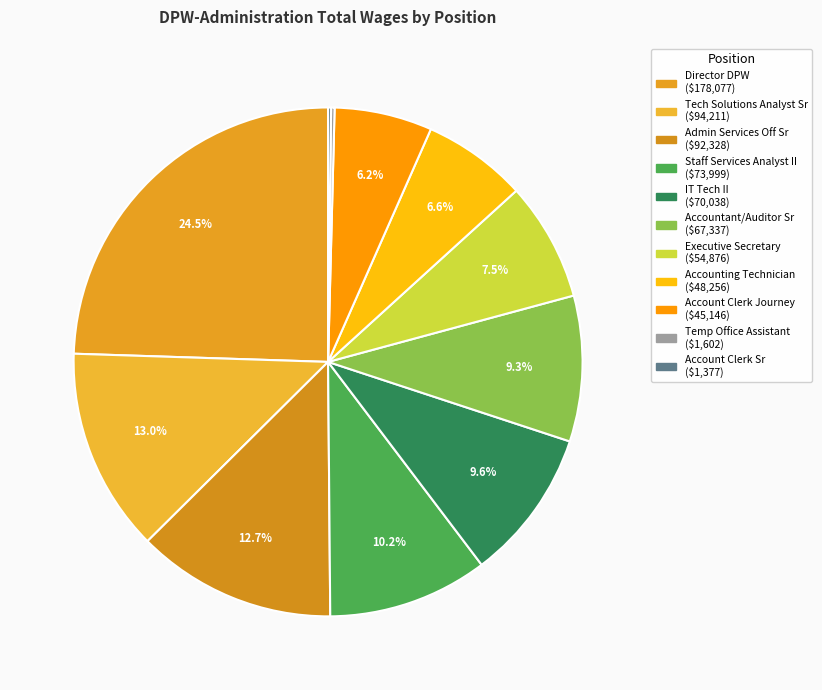

Which category has the smallest portion of the pie?

Account Clerk Senior